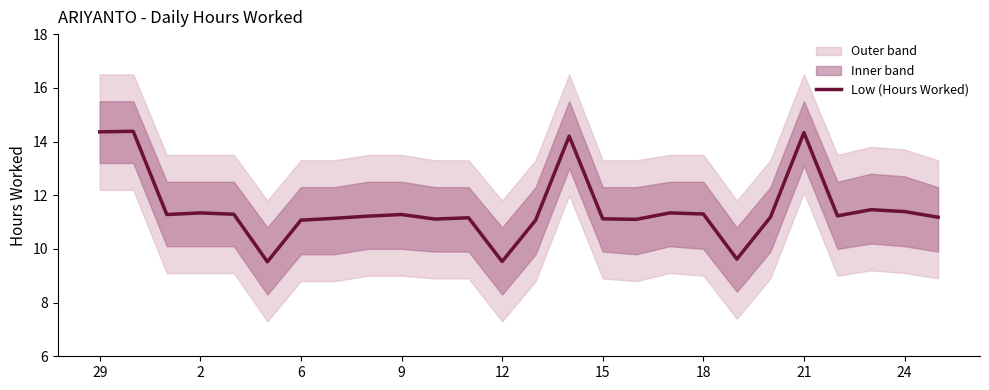

What is the greatest value displayed?

14.4